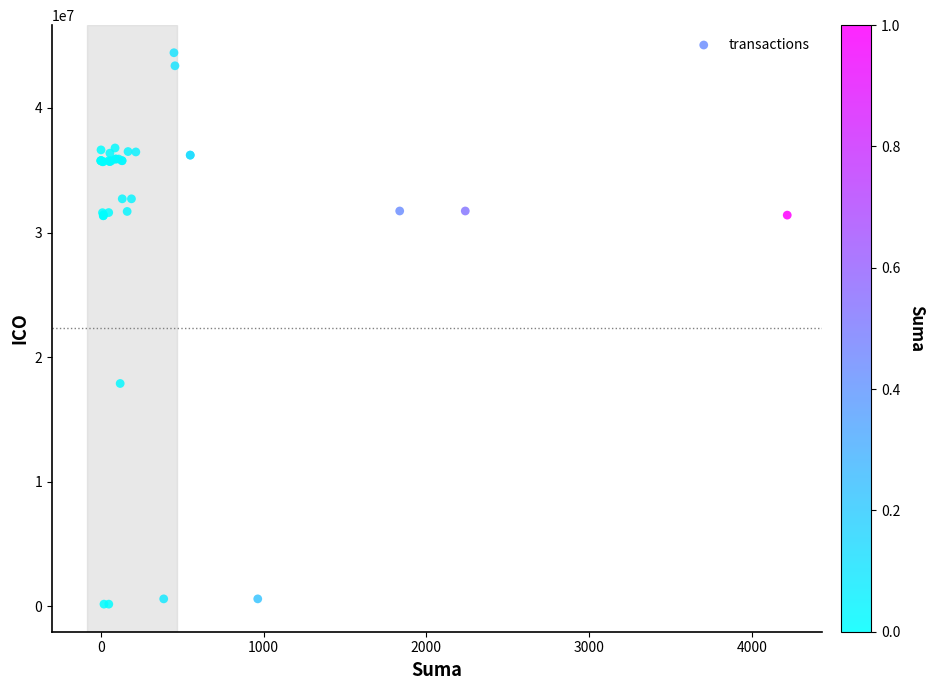

What Y value in the scatter plot is closest to 22302903?

17885680